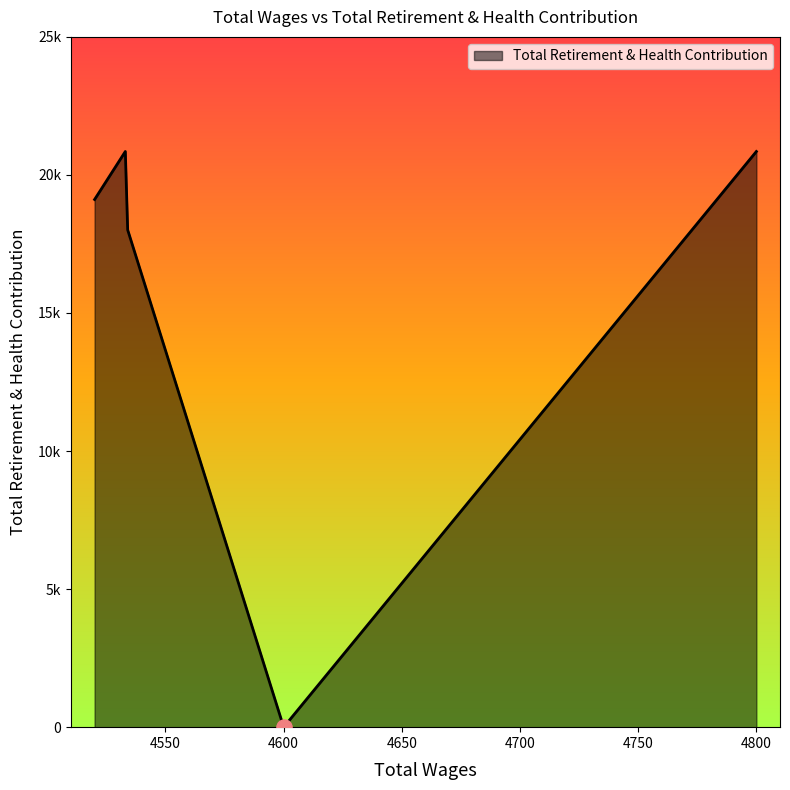

What is the change in value from 4800 to 4520?

-1738